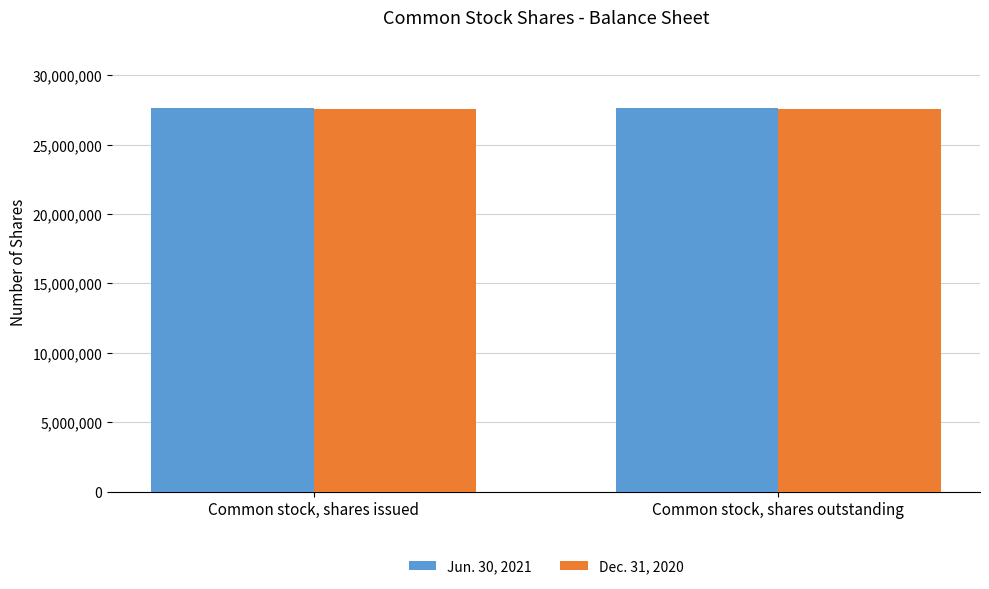

What is the sum of the Dec. 31, 2020 values at Common stock, shares outstanding and Common stock, shares issued?

55137604